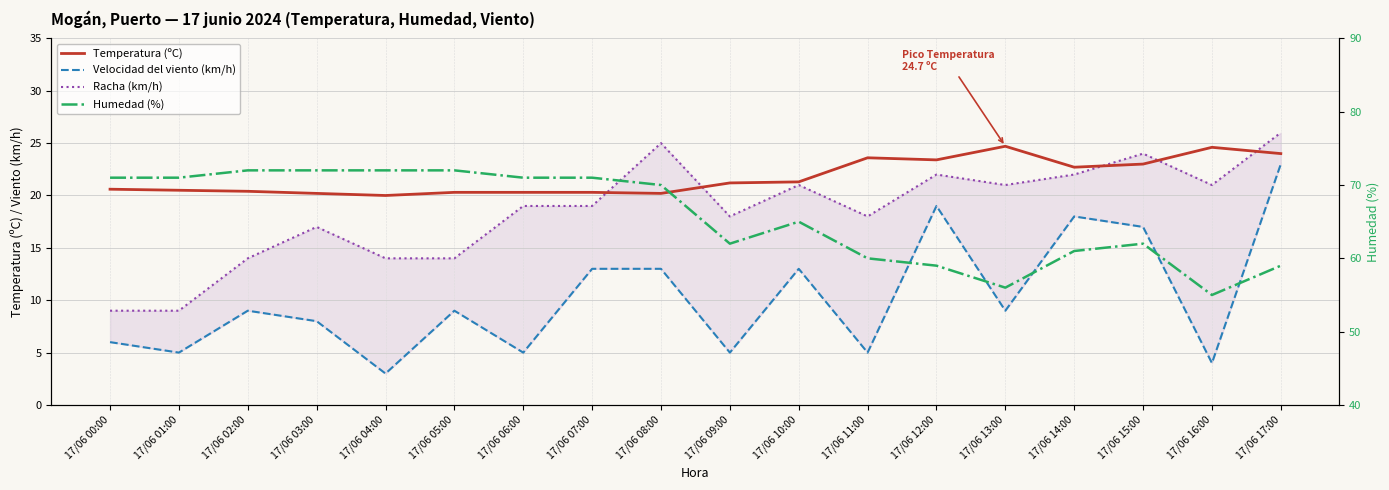

At which label is Humedad (%) closest to 63?

17/06 09:00